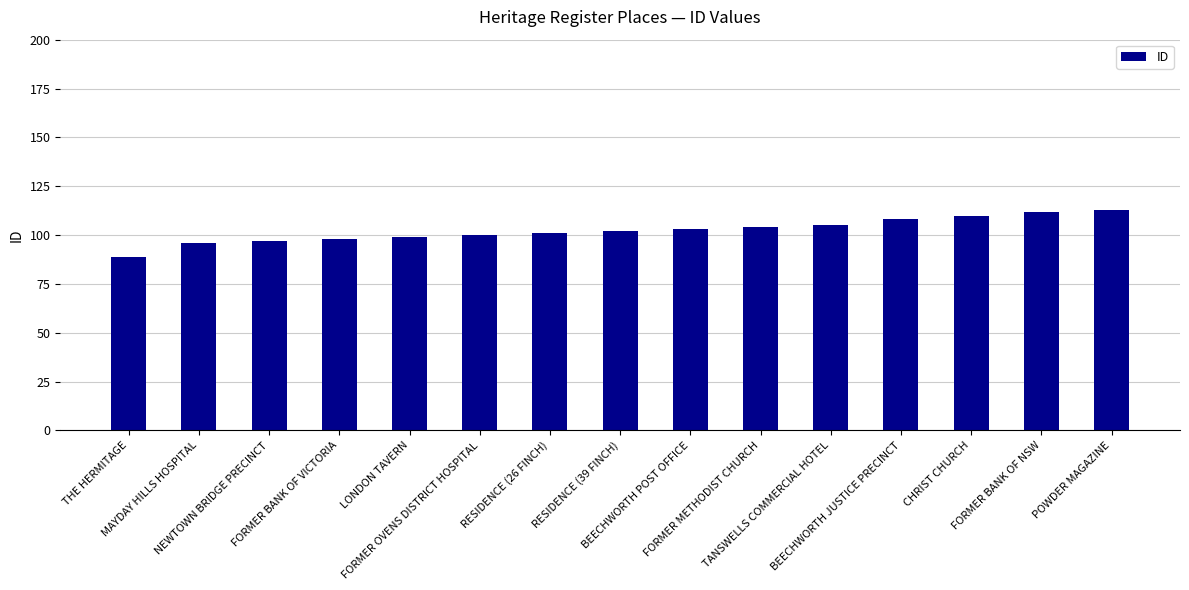

What is the value of the 1st bar from the left?

89